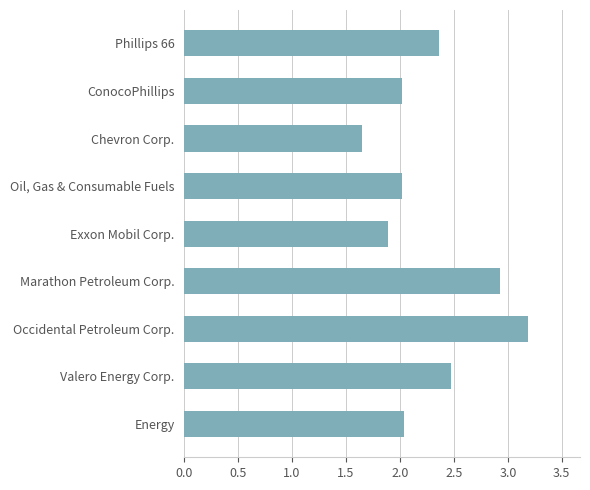

Is it true that the value at Phillips 66 is 0.9?

False